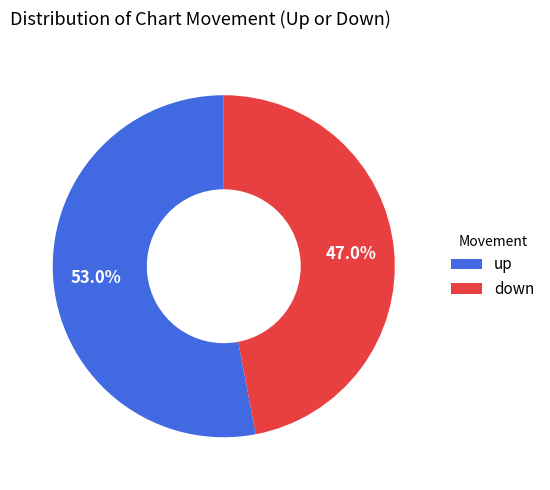

What percentage is the down slice, to the nearest percent?

47%